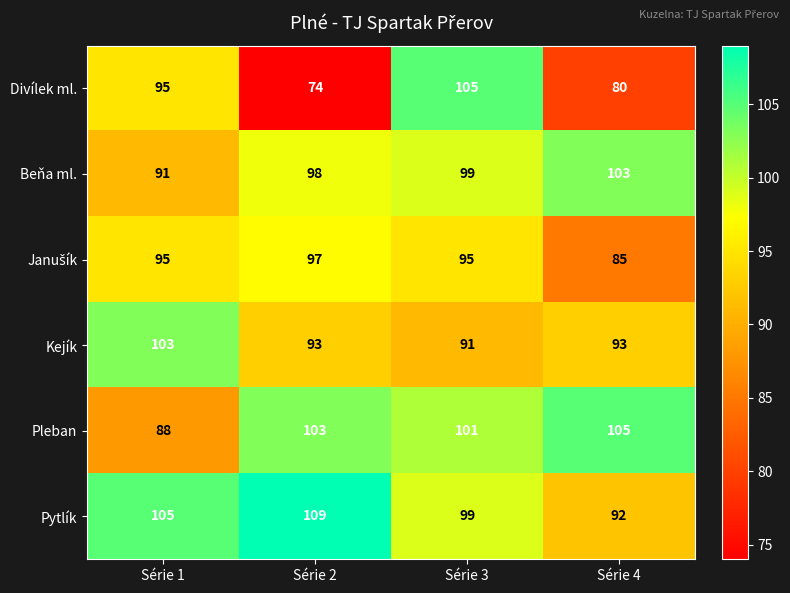

Is it true that Kejík equals 143 at Série 3?

False